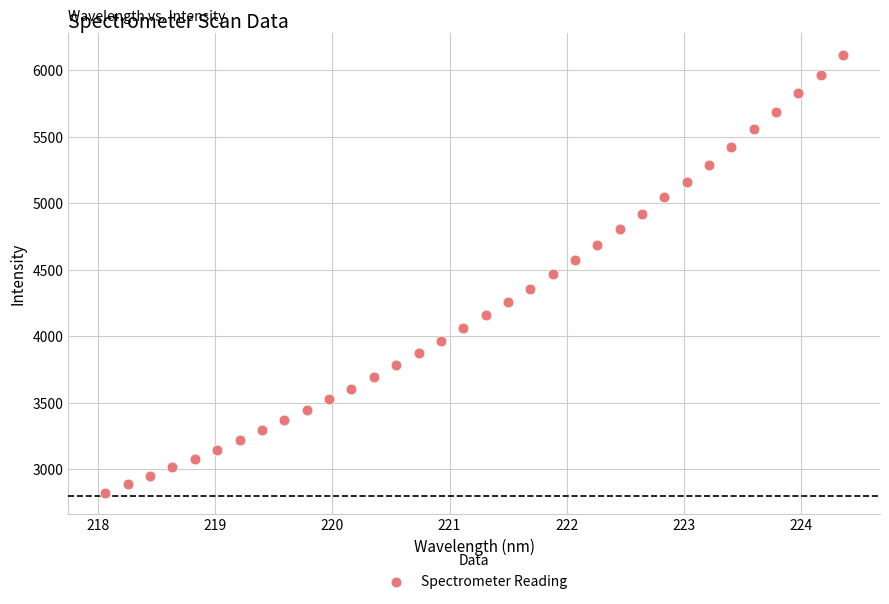

What is the range of Y values (max minus min)?

3289.0